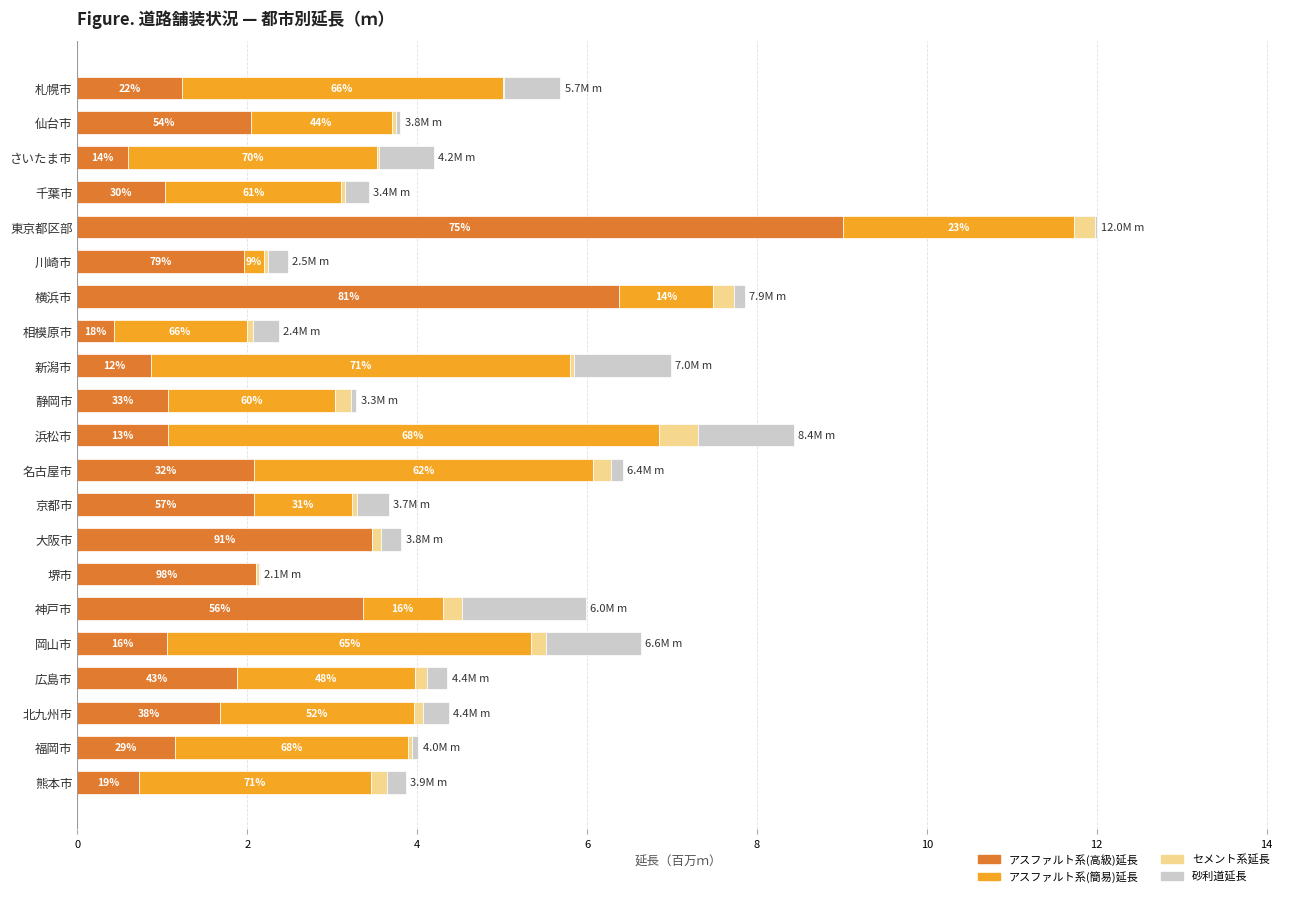

What are all the series names shown in the legend?

アスファルト系(高級)延長, アスファルト系(簡易)延長, セメント系延長, 砂利道延長